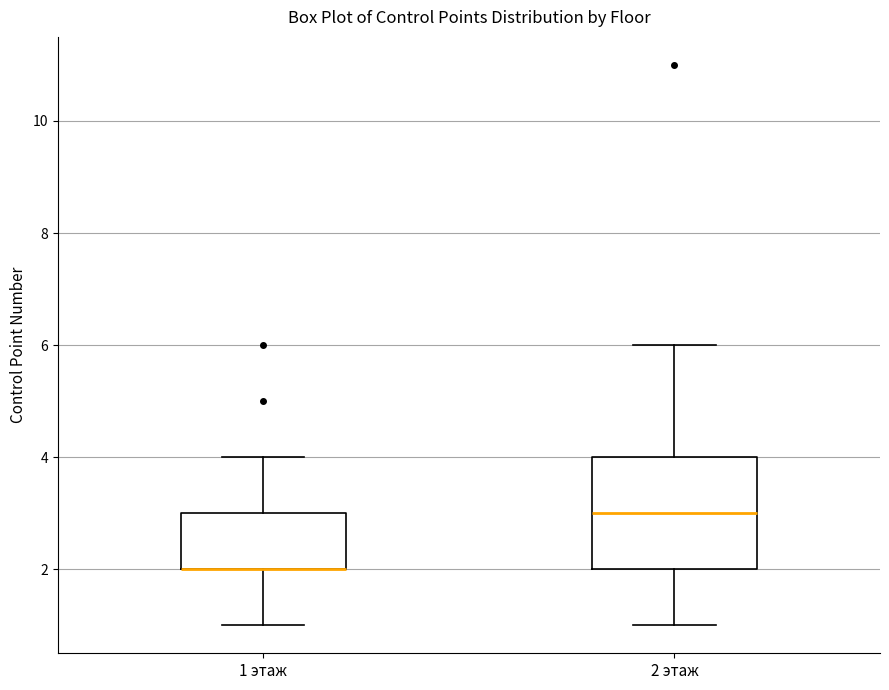

Reading left to right, transcribe this box plot: for each box, give where its median line is, the range the box spans, and where its two whiskers end, as read against the y-axis. The values are not printed on the chart, so give them approximately, as read against the axis.

1 этаж: median 2 (drawn on the box's lower edge), box 2 to 3, whiskers 1 to 4
2 этаж: median 3, box 2 to 4, whiskers 1 to 6